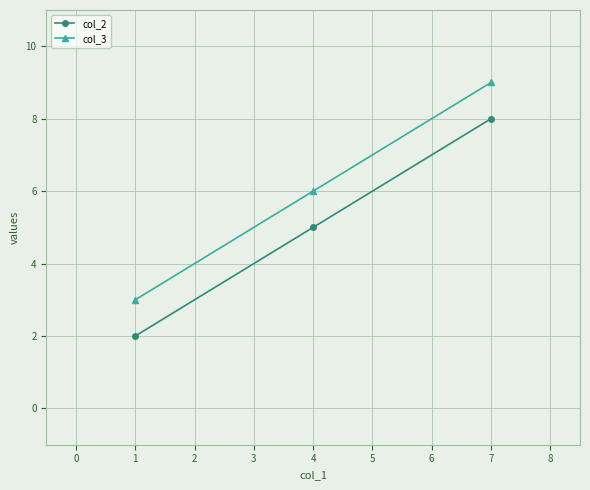

At which category is the sum across all series the highest?

7